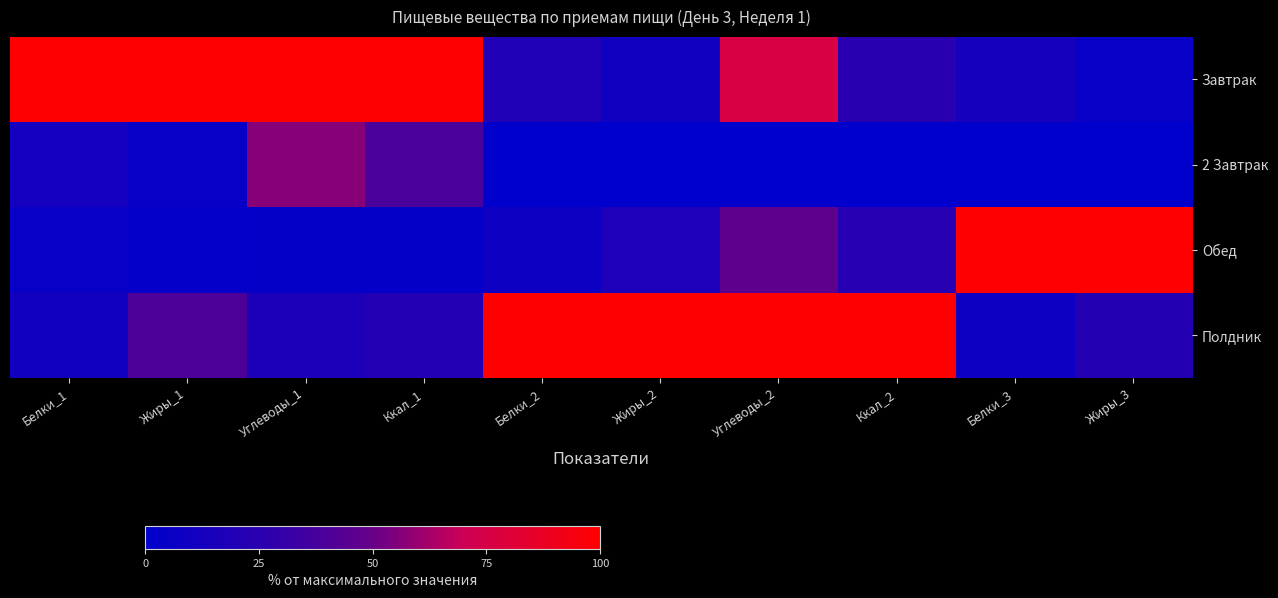

What is the spread (max minus min) of values at Белки_2?

100.0